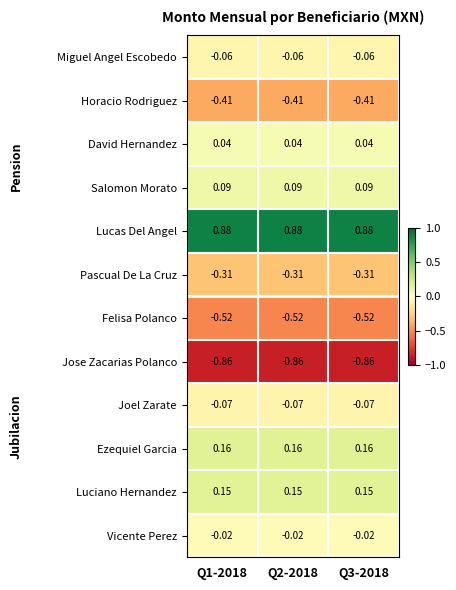

Is the value of Pascual De La Cruz at Q2-2018 greater than the value of Jose Zacarias Polanco at Q2-2018?

Yes